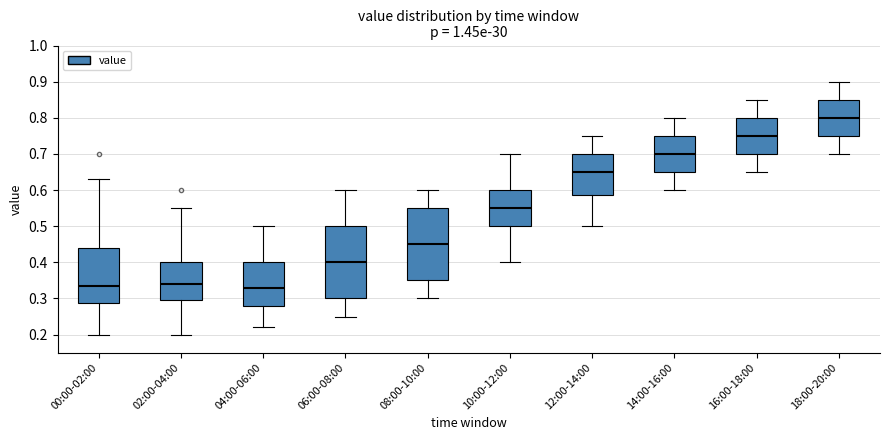

Where does the upper whisker of the box for 12:00-14:00 end on the y-axis? The values are not printed on the chart, so give them approximately, as read against the axis.

0.75